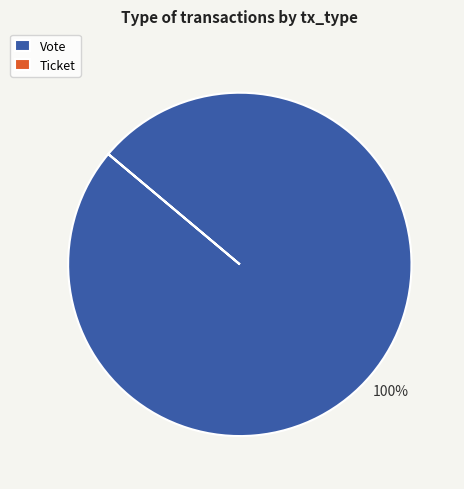

What percentage is the Vote slice, to the nearest percent?

100%